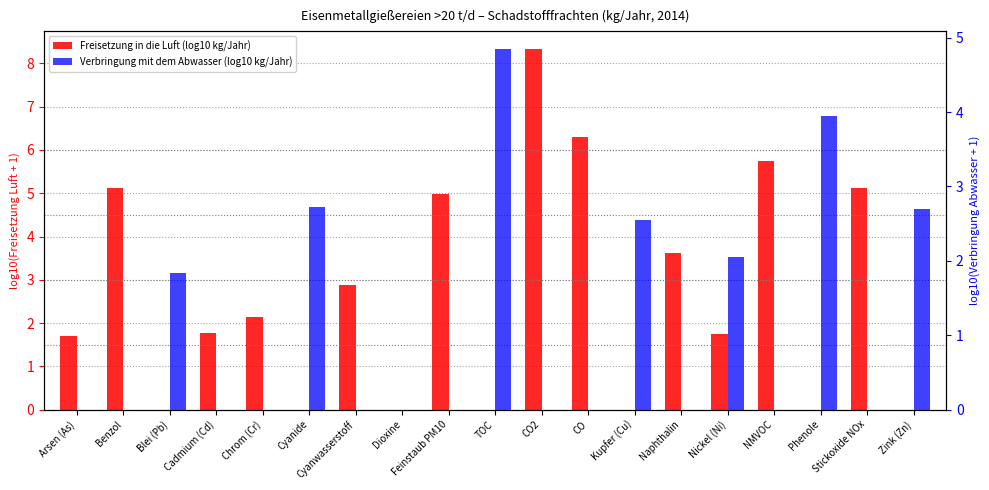

Between TOC and Phenole, which series saw the biggest shift?

Verbringung mit dem Abwasser (log10 kg/Jahr)